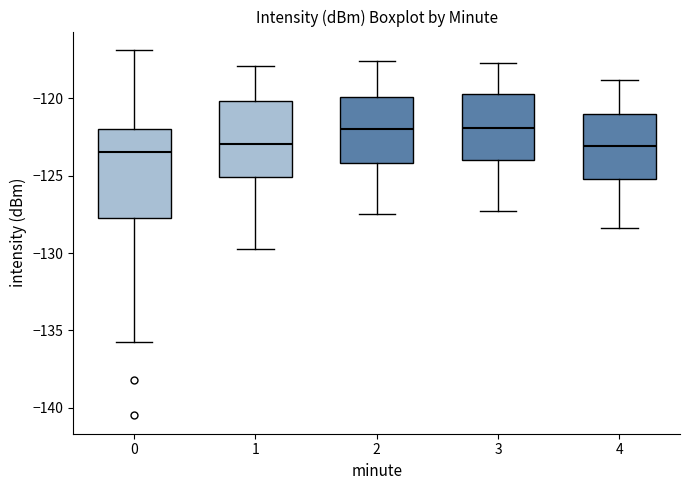

Where is the lower edge of the box at x = 4 on the y-axis? The values are not printed on the chart, so give them approximately, as read against the axis.

-125.0